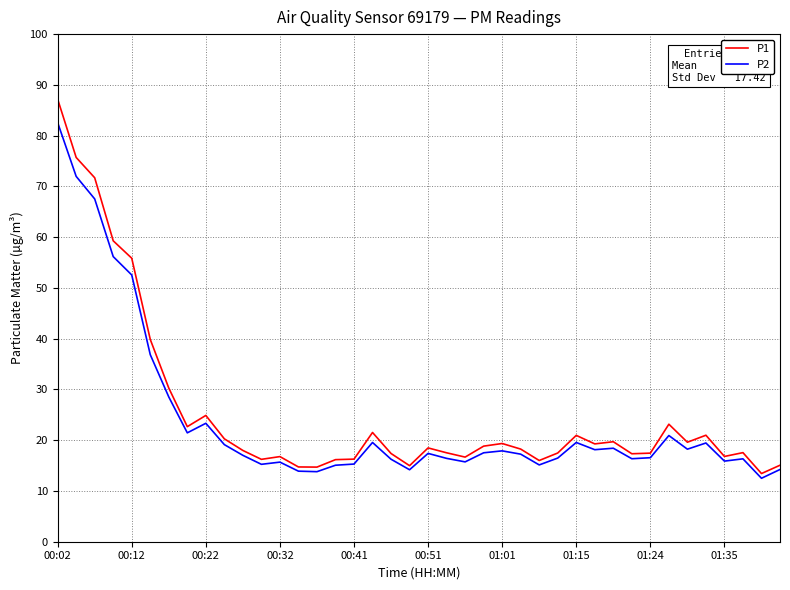

Which series has the largest range (max minus min)?

P1